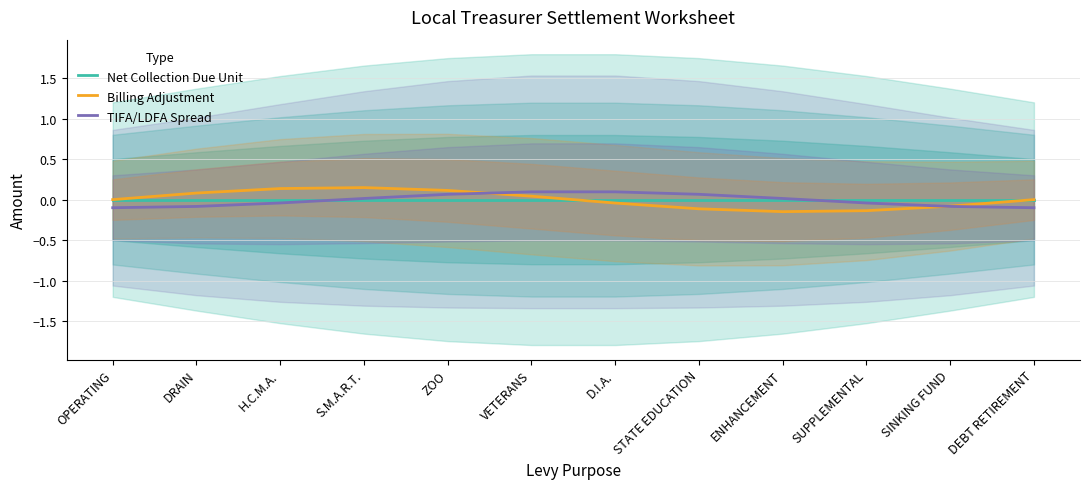

Where do TIFA/LDFA Spread and Net Collection Due Unit first cross each other?

H.C.M.A. and S.M.A.R.T.